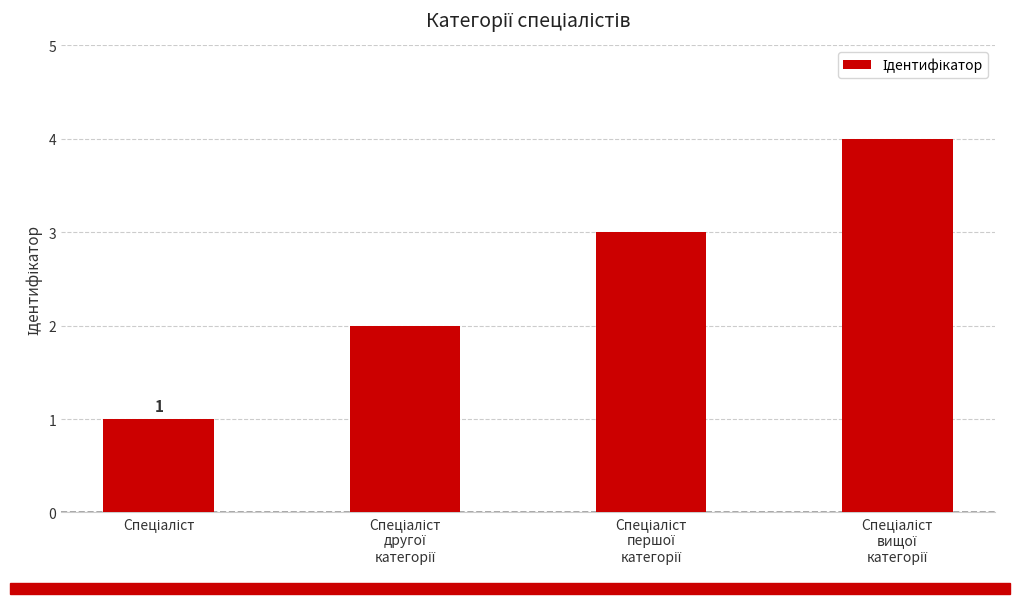

Count the values in the range 2 to 4.

3